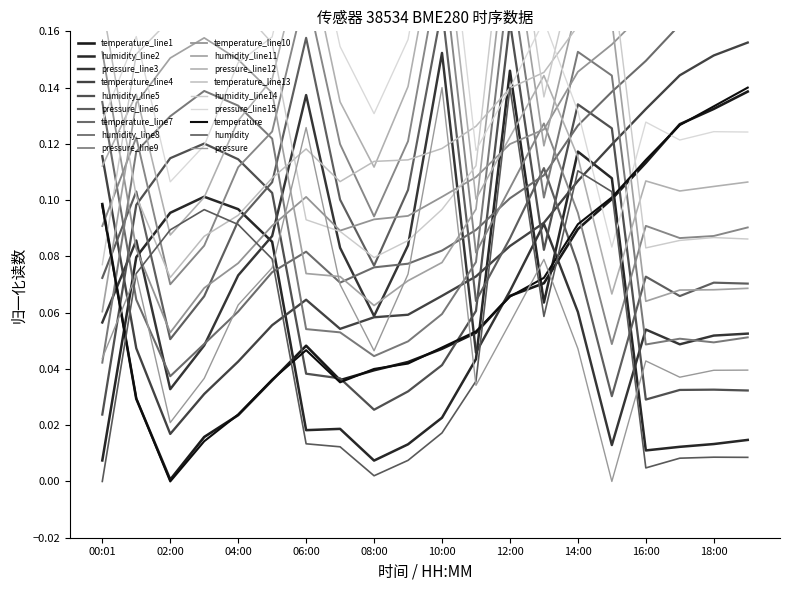

What is the average value of the temperature series?

0.1